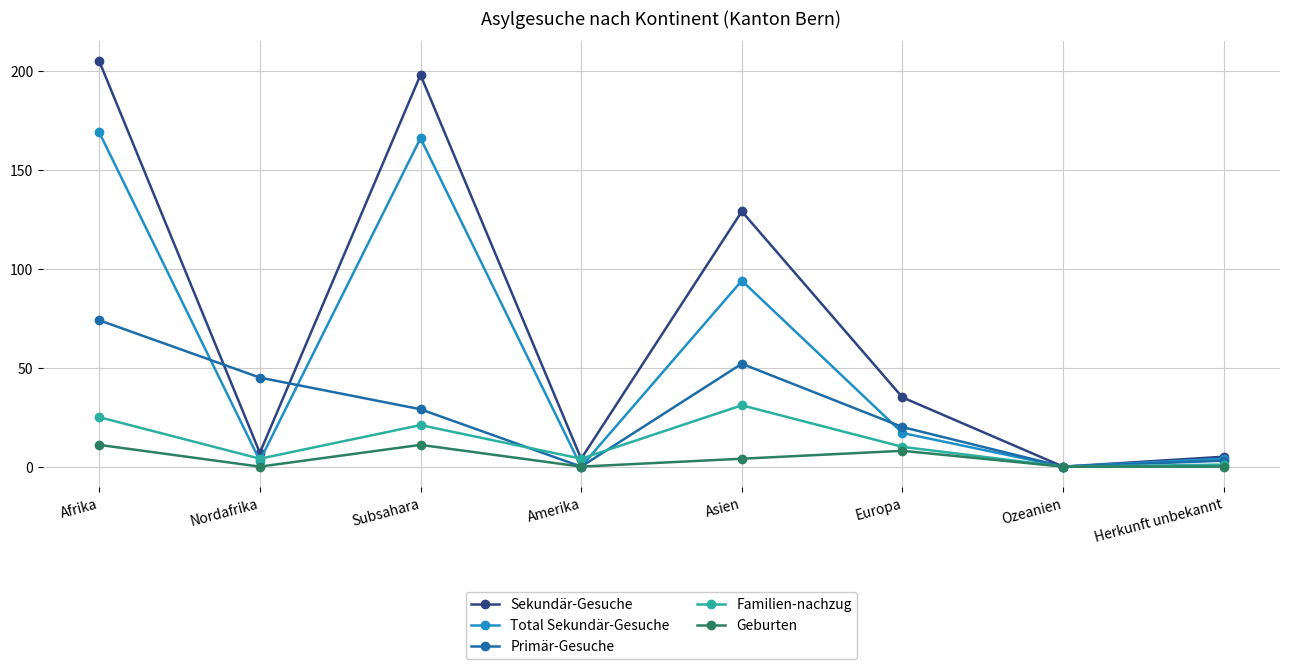

Between Afrika and Herkunft unbekannt, which series saw the biggest shift?

Sekundär-Gesuche